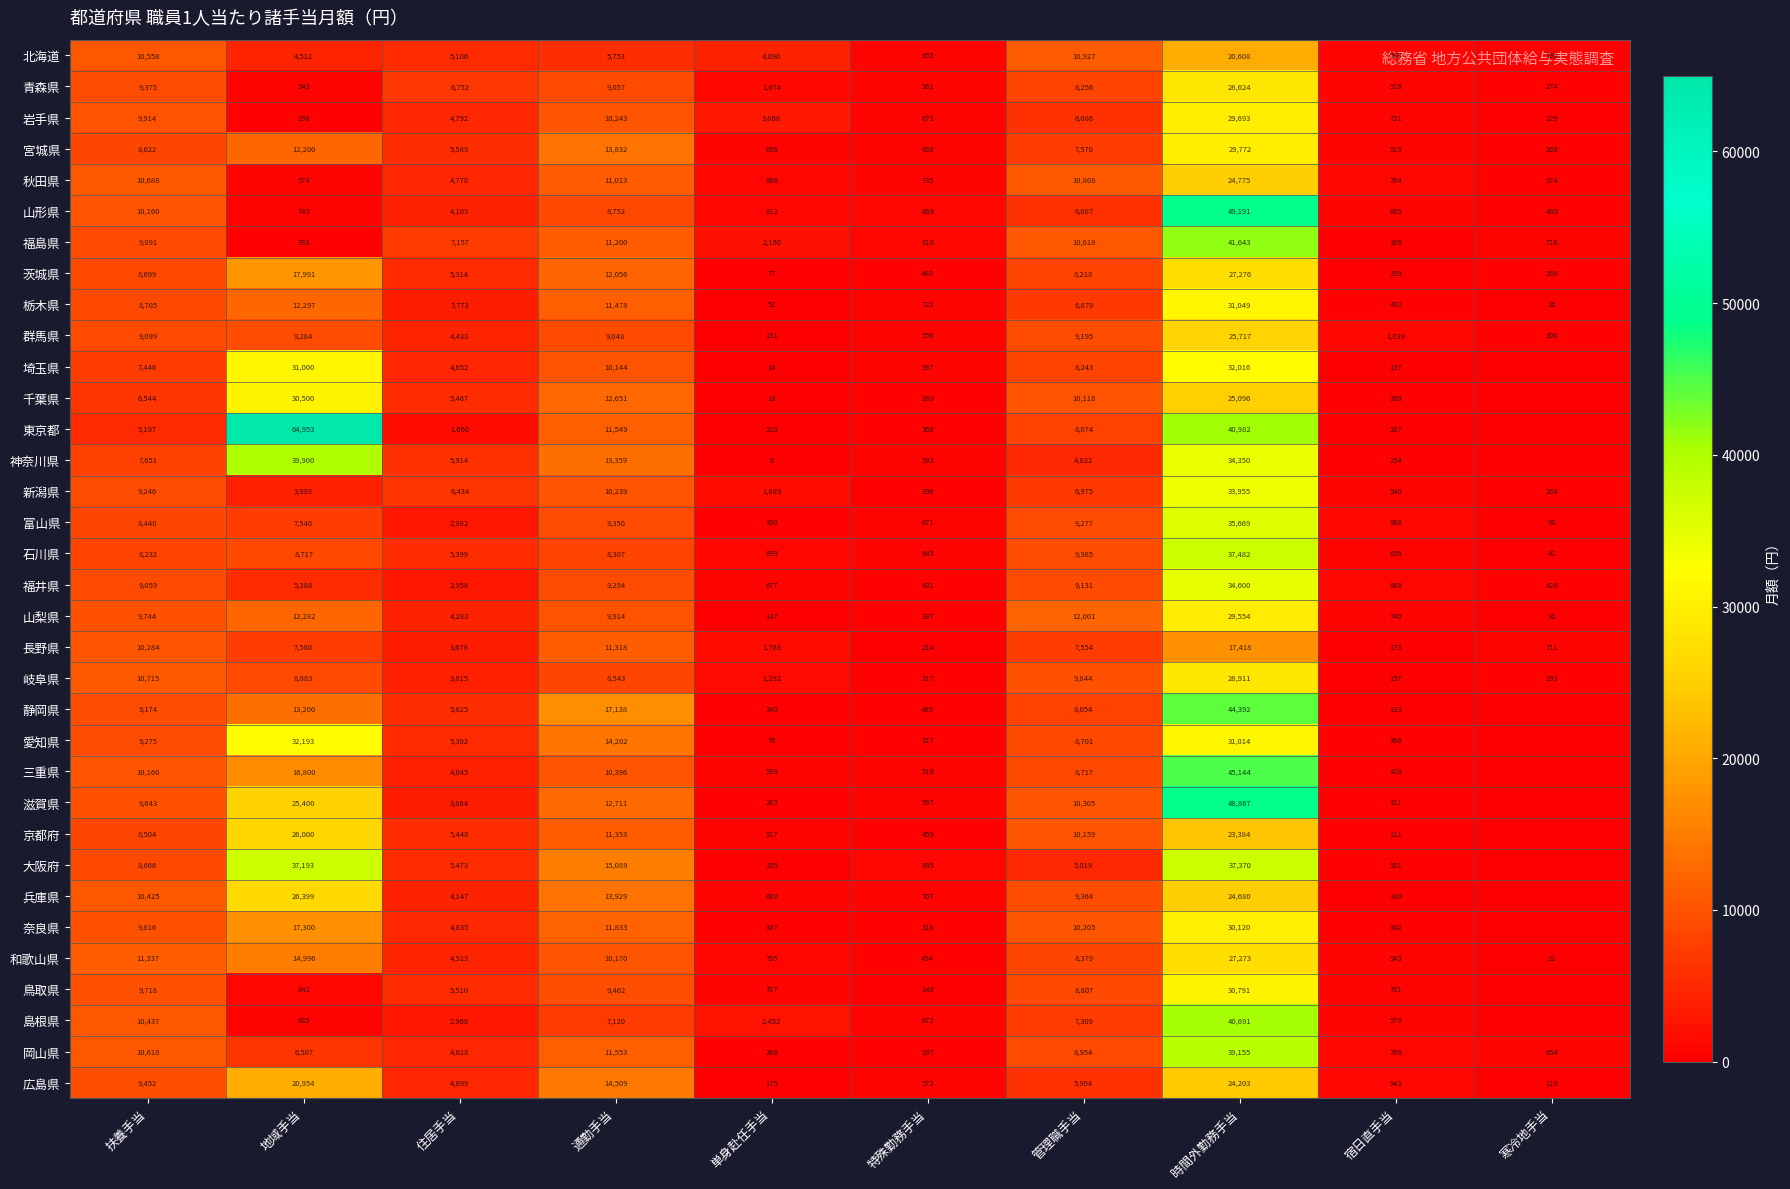

How many values in the 栃木県 series are below 6879?

5